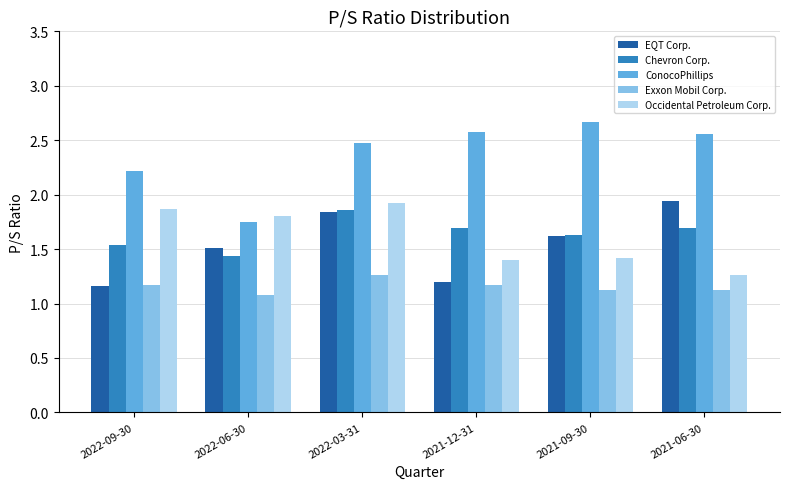

What is the approximate value of ConocoPhillips at 2021-09-30?

2.7